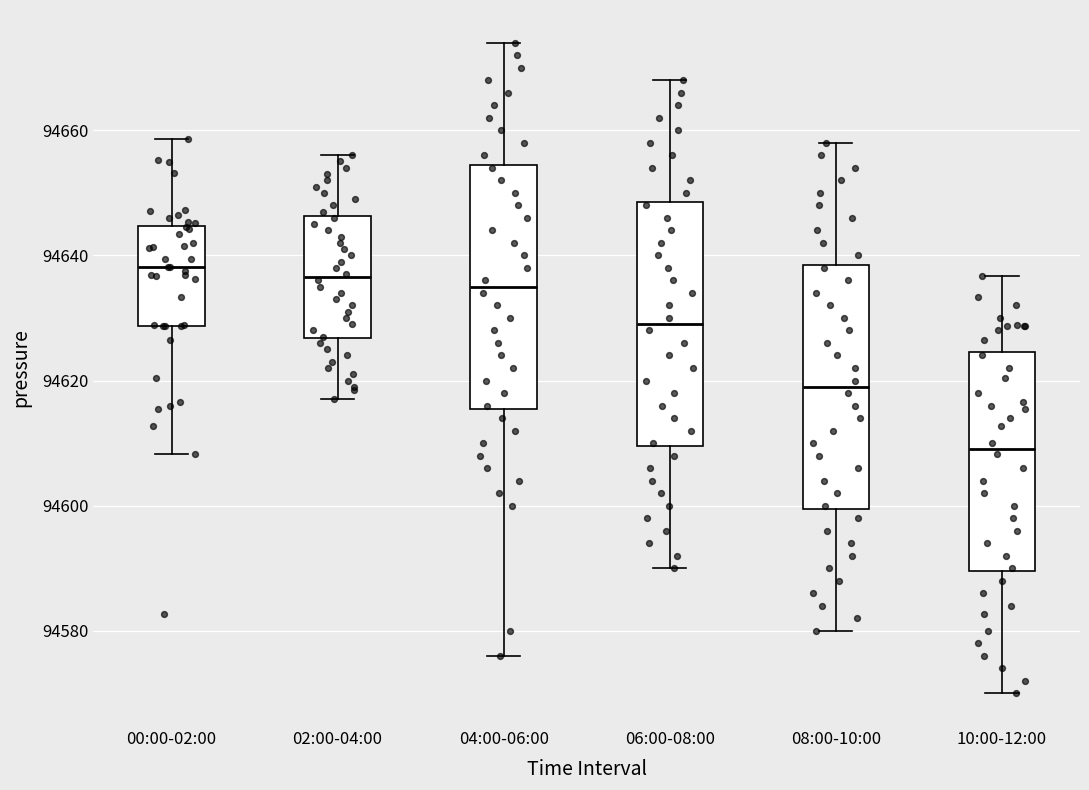

Where is the upper edge of the box for 04:00-06:00 on the y-axis? The values are not printed on the chart, so give them approximately, as read against the axis.

94654